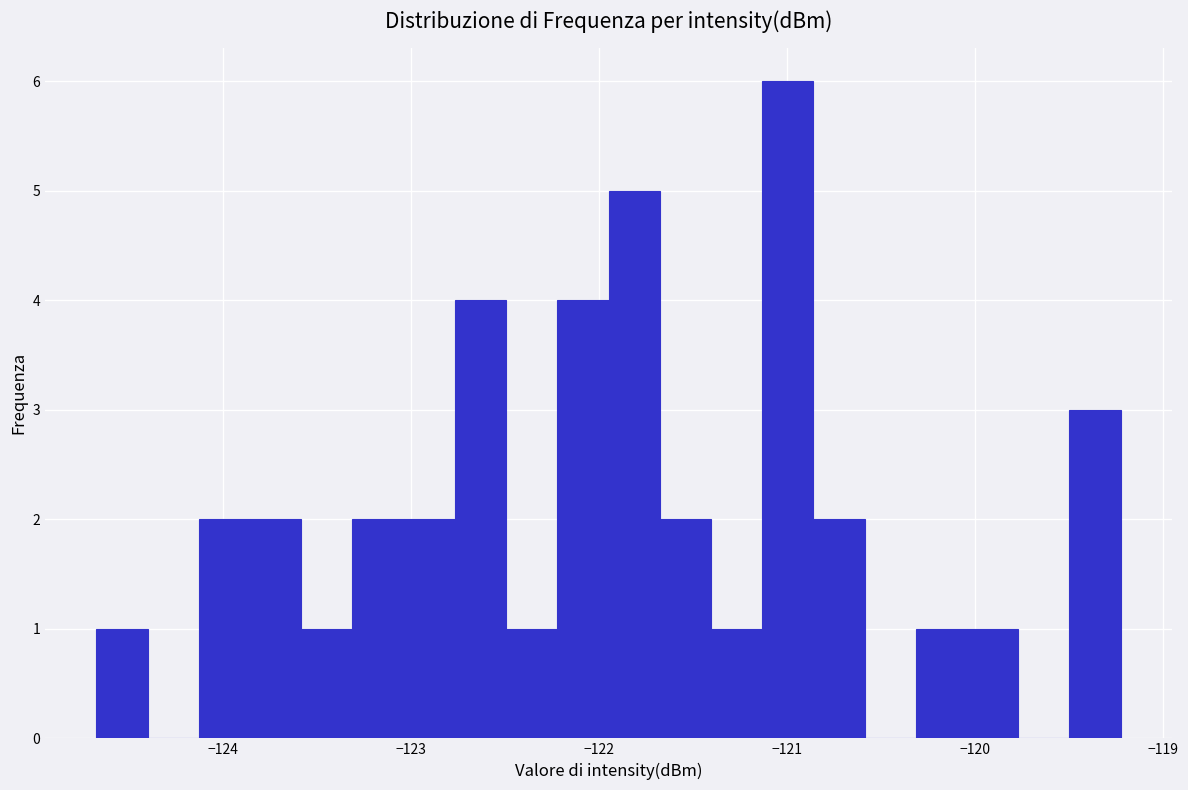

Around what value on the x-axis is the tallest bar? Give the approximate position of its centre, as read against the axis.

-121.0